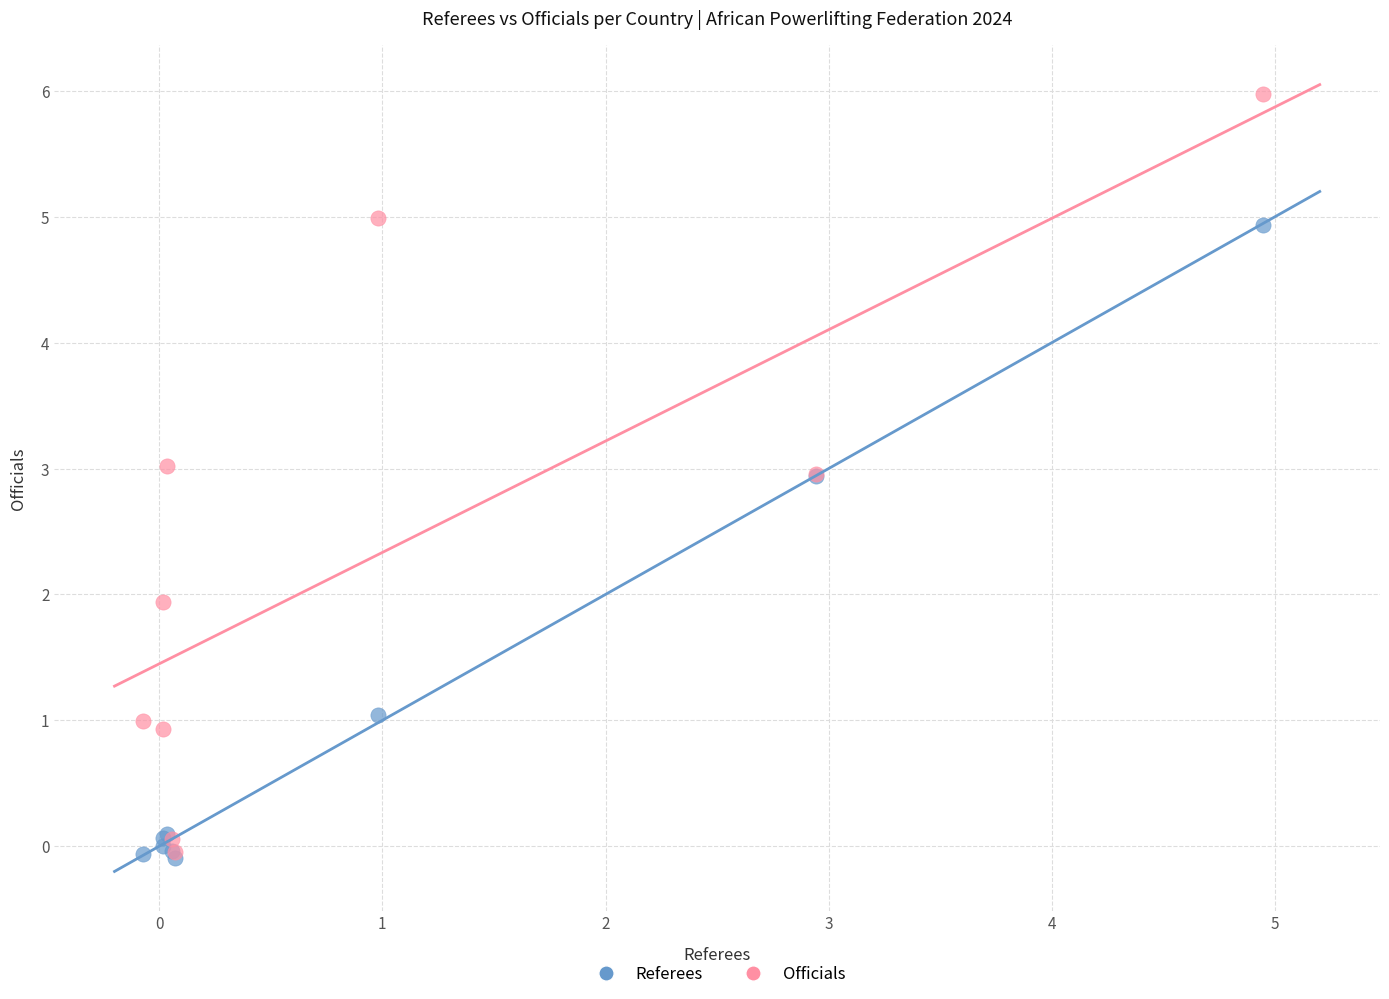

Which series has the largest Y range (max minus min)?

Officials